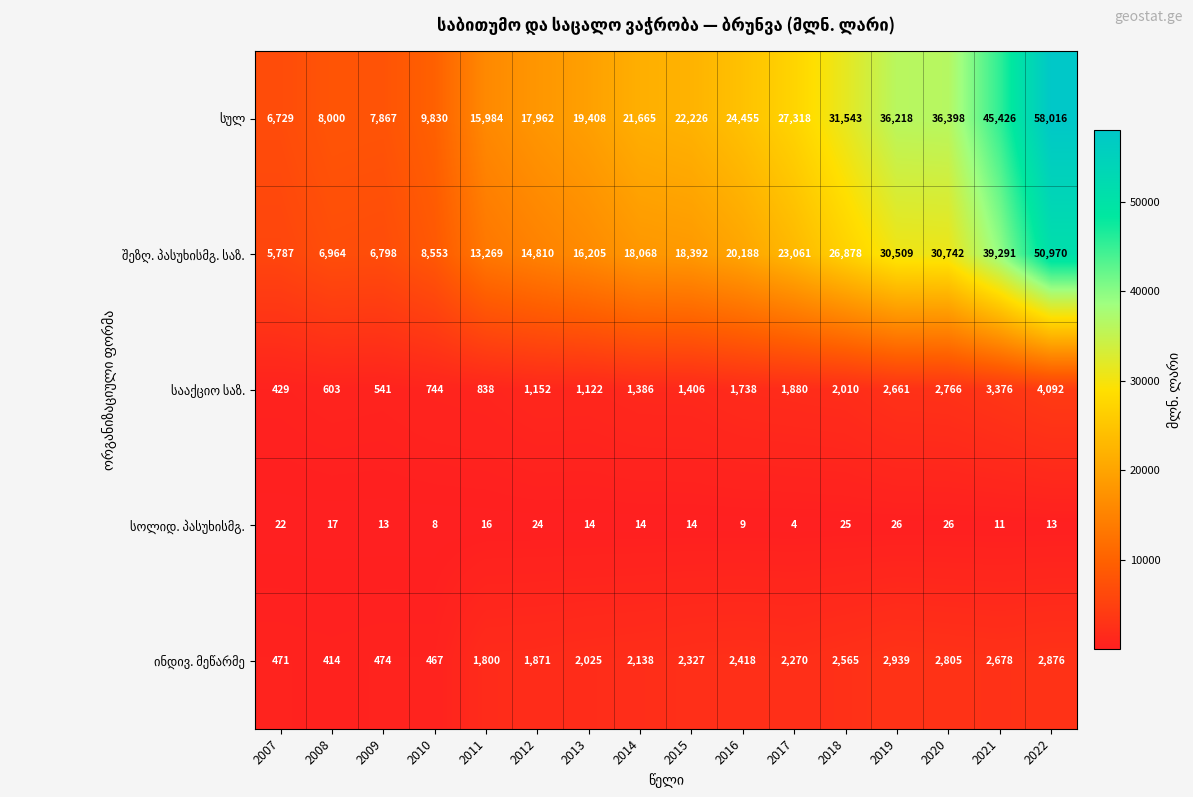

Which category has the highest value across all series?

2022